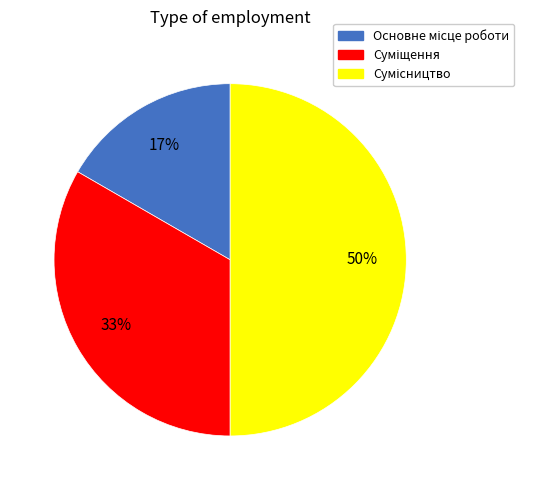

How many slices are in this pie chart?

3